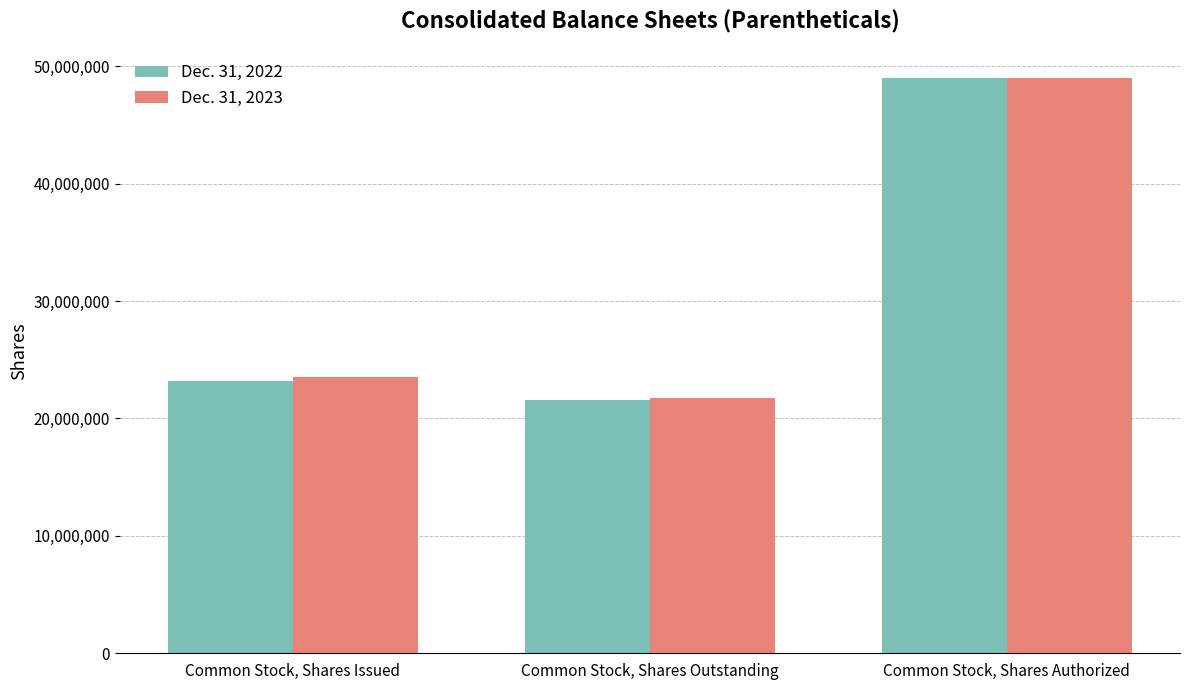

What is the sum of all Dec. 31, 2023 values?

94304000